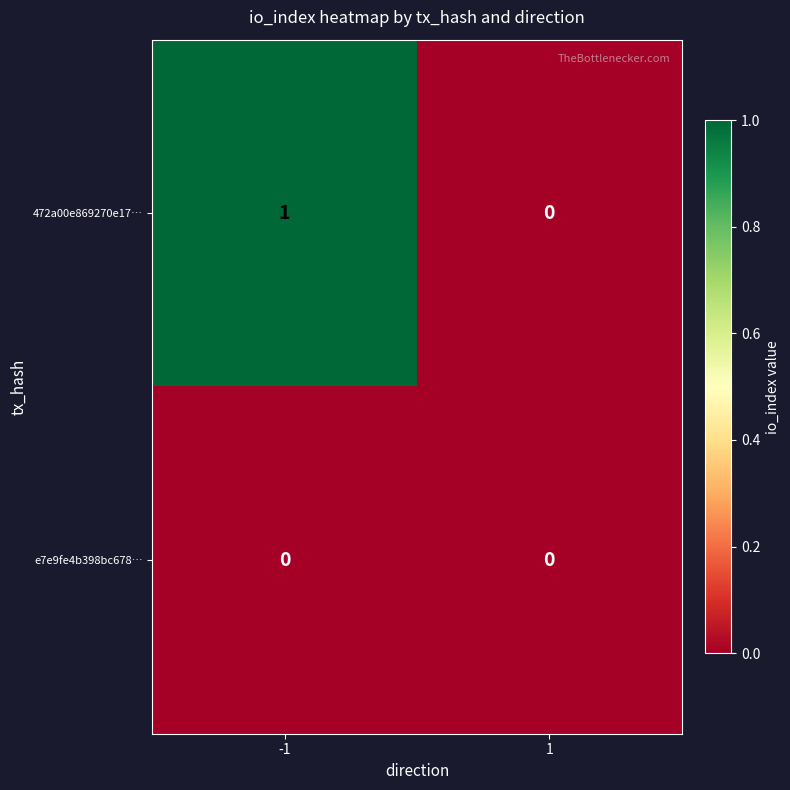

Is the value of 472a00e869270e17… at -1 greater than the value of e7e9fe4b398bc678… at -1?

Yes